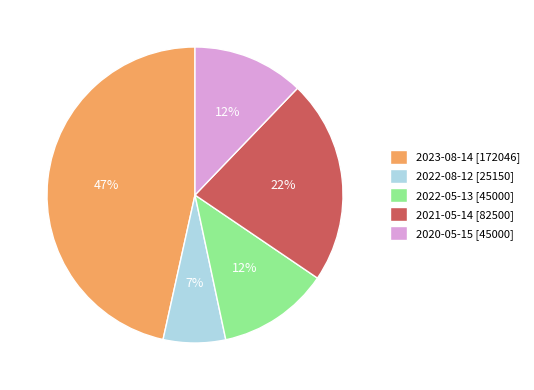

Is it true that 2020-05-15 is 21% of the pie?

False